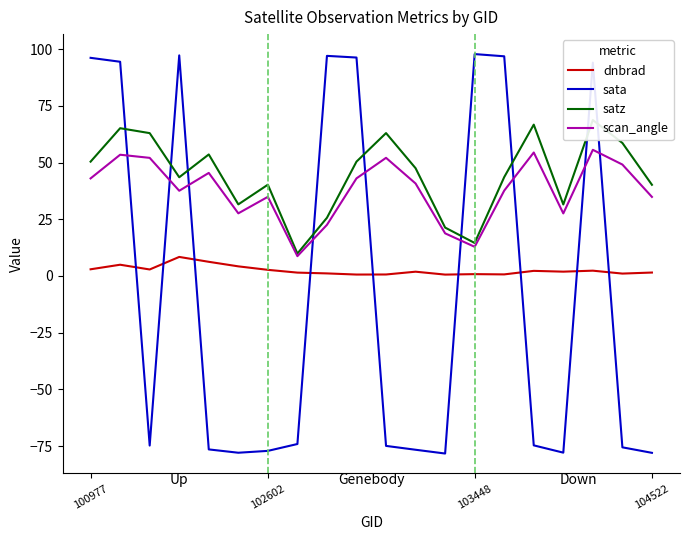

What is the value of the scan_angle point at the 14th from the left?

12.8